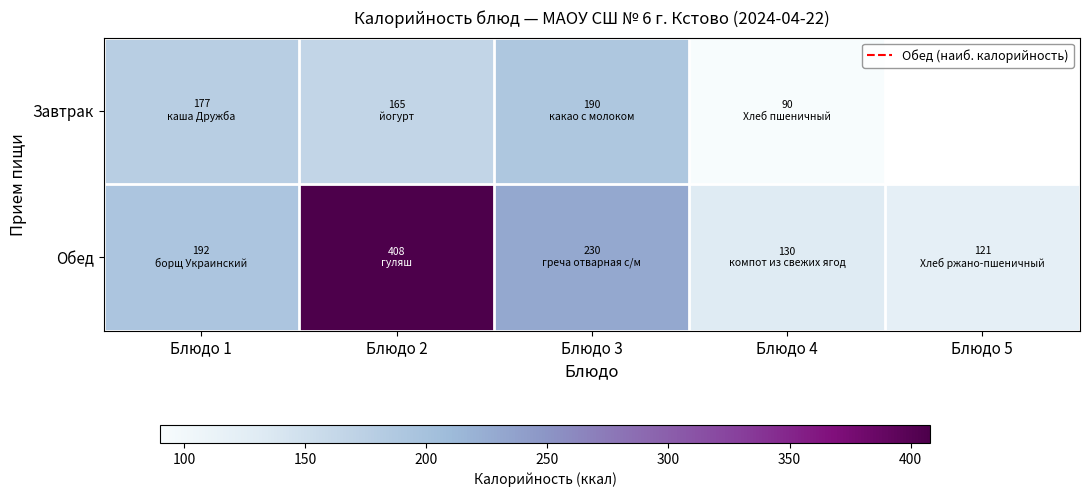

At Блюдо 3, list the series in order from smallest to largest.

Завтрак, Обед